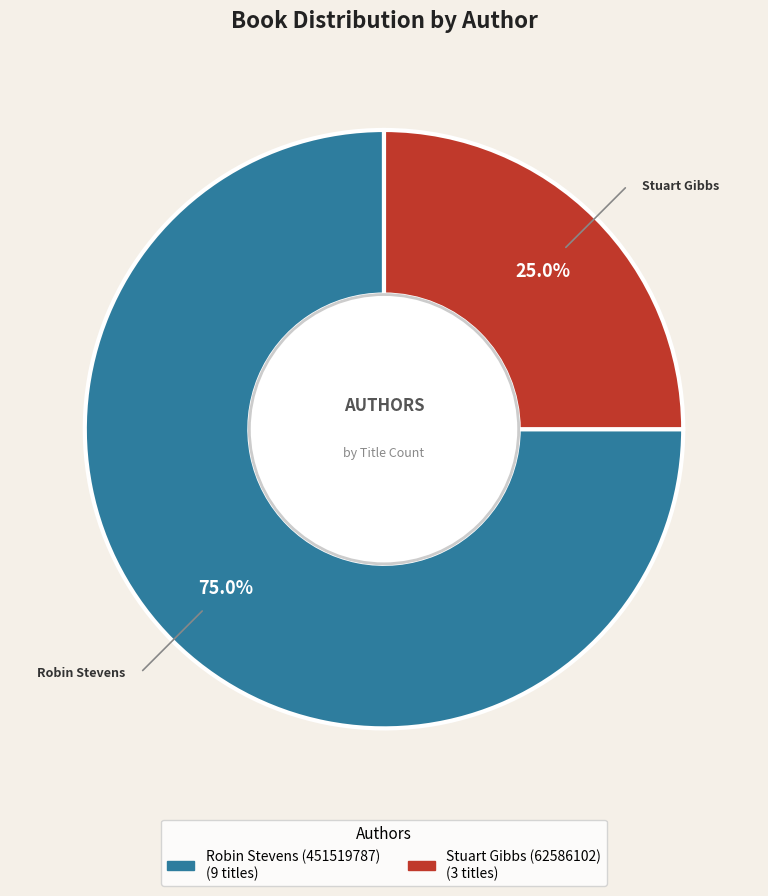

How much of the chart is everything except Stuart Gibbs (62586102)?

75.0%